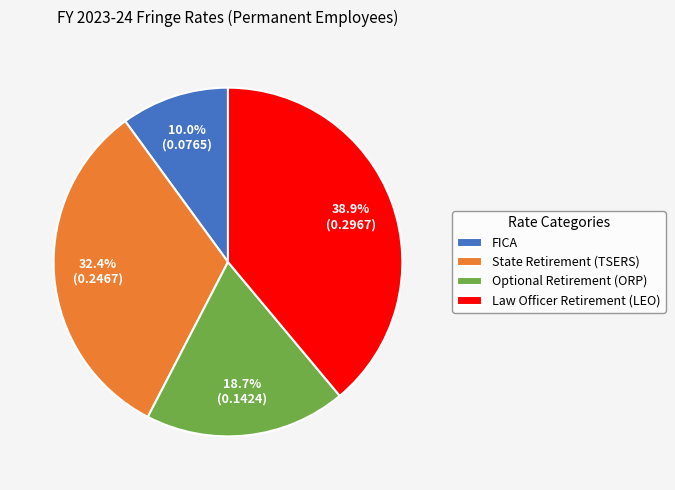

To the nearest percent, what is the combined percentage of State Retirement (TSERS) and Optional Retirement (ORP)?

51%